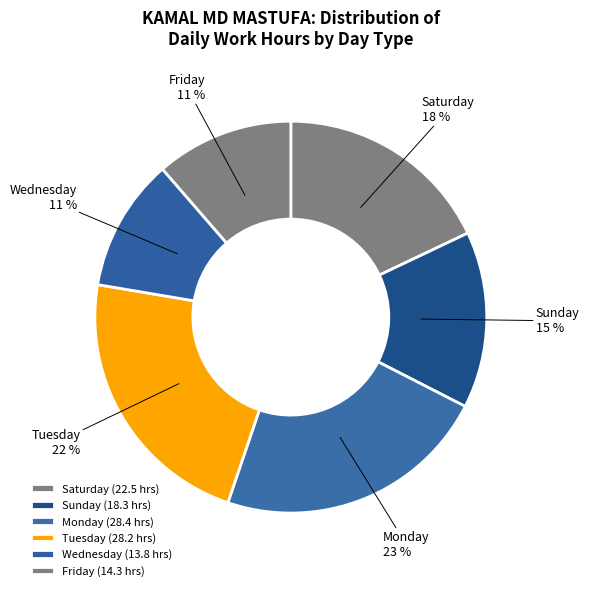

How many slices are in this pie chart?

6